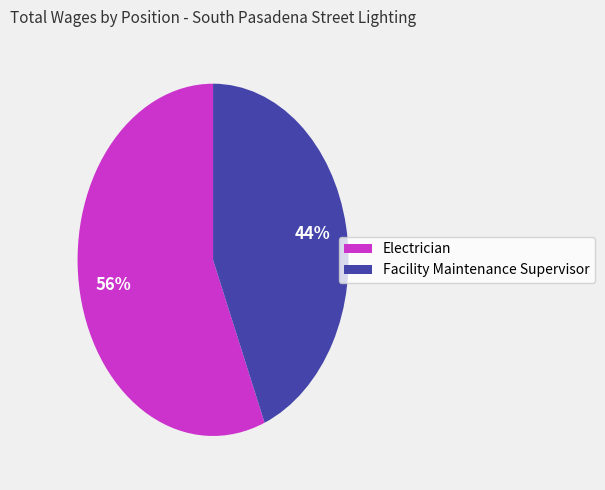

What is the largest slice in the pie chart?

Electrician